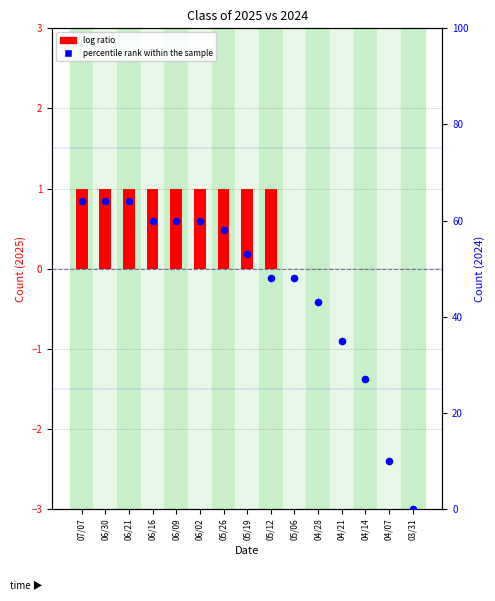

Which series reaches the minimum Y coordinate?

log ratio